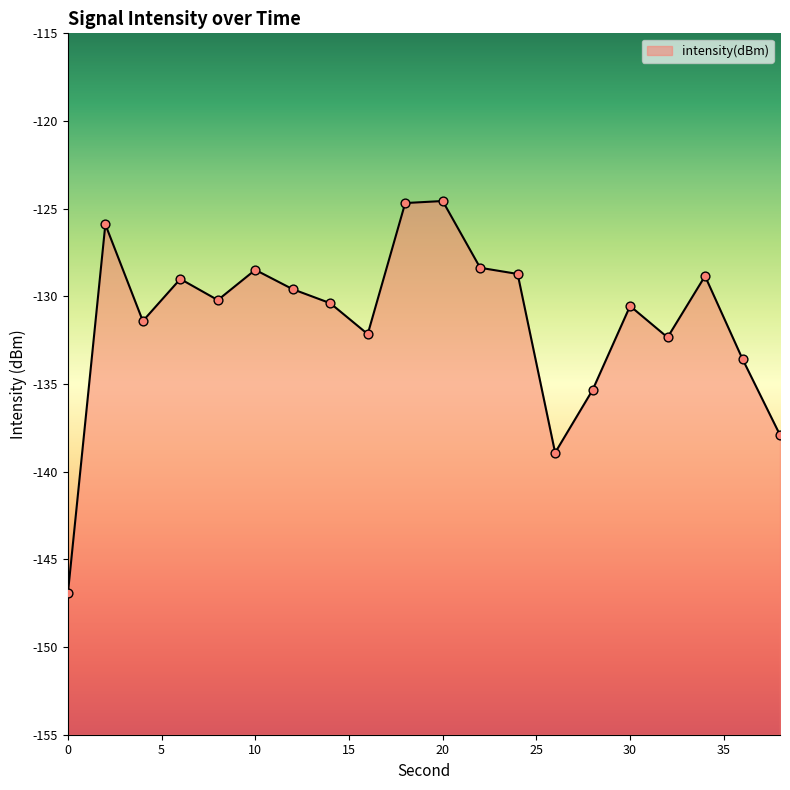

What is the change in value from 6 to 20?

+4.4